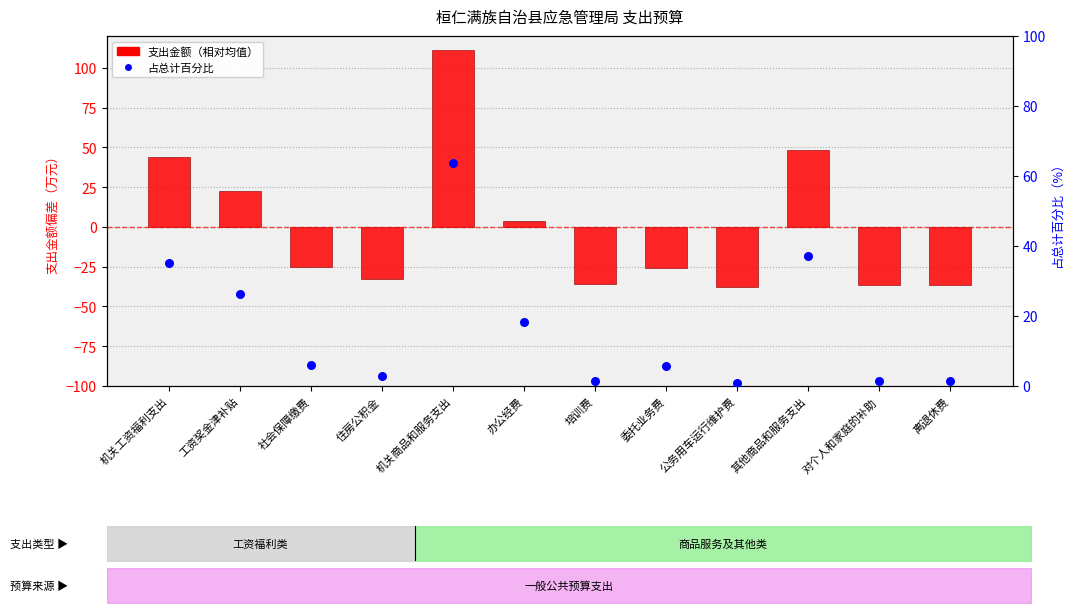

Is the value of 占总计百分比 at 办公经费 greater than the value of 支出金额（相对均值） at 机关工资福利支出?

No